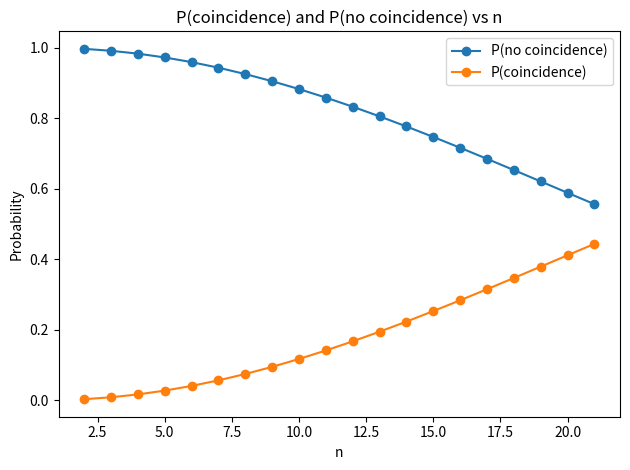

Does the chart display data point markers on the line(s)?

Yes